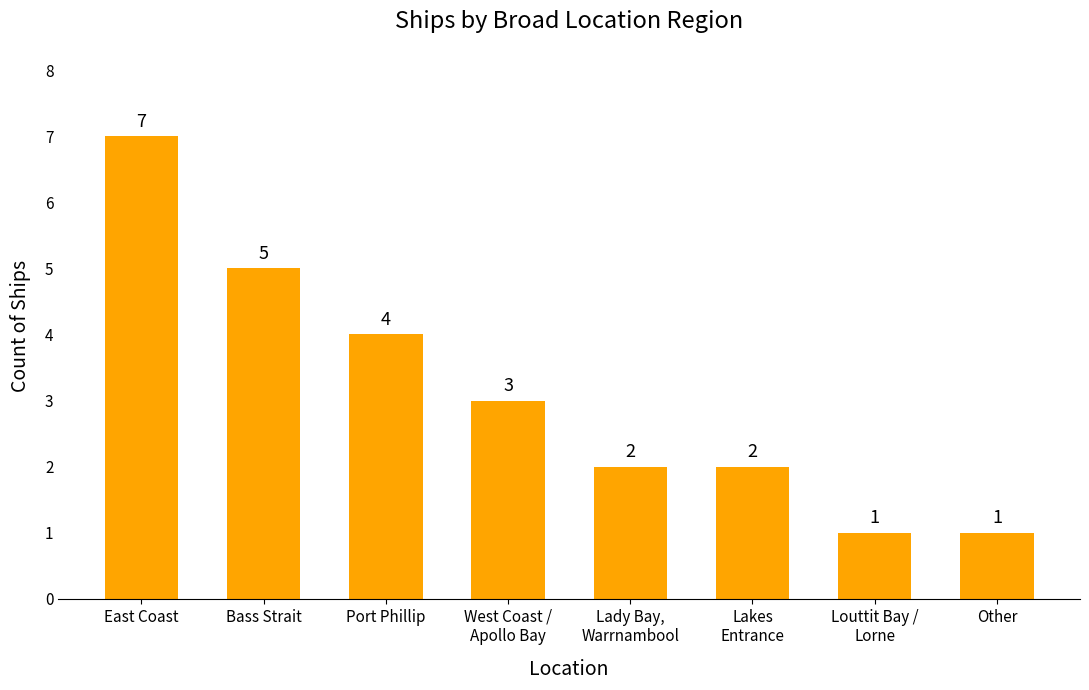

Reading left to right, what are all the values shown in this chart?

East Coast=7	Bass Strait=5	Port Phillip=4	West Coast /
Apollo Bay=3	Lady Bay,
Warrnambool=2	Lakes
Entrance=2	Louttit Bay /
Lorne=1	Other=1